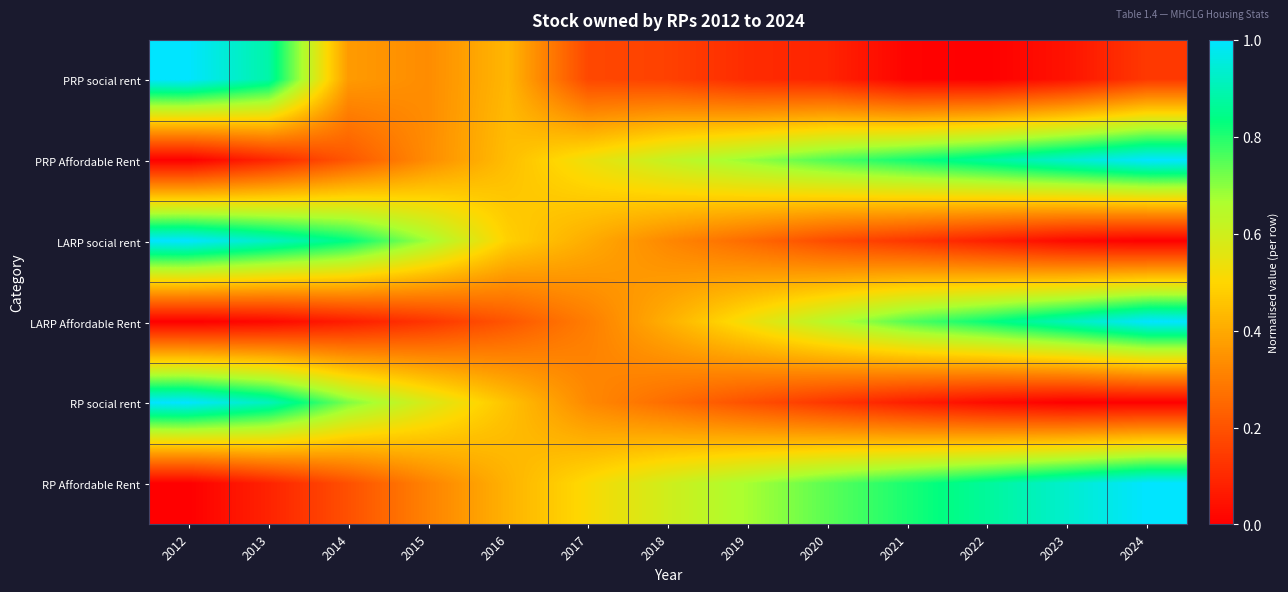

How many series are shown in this chart?

6